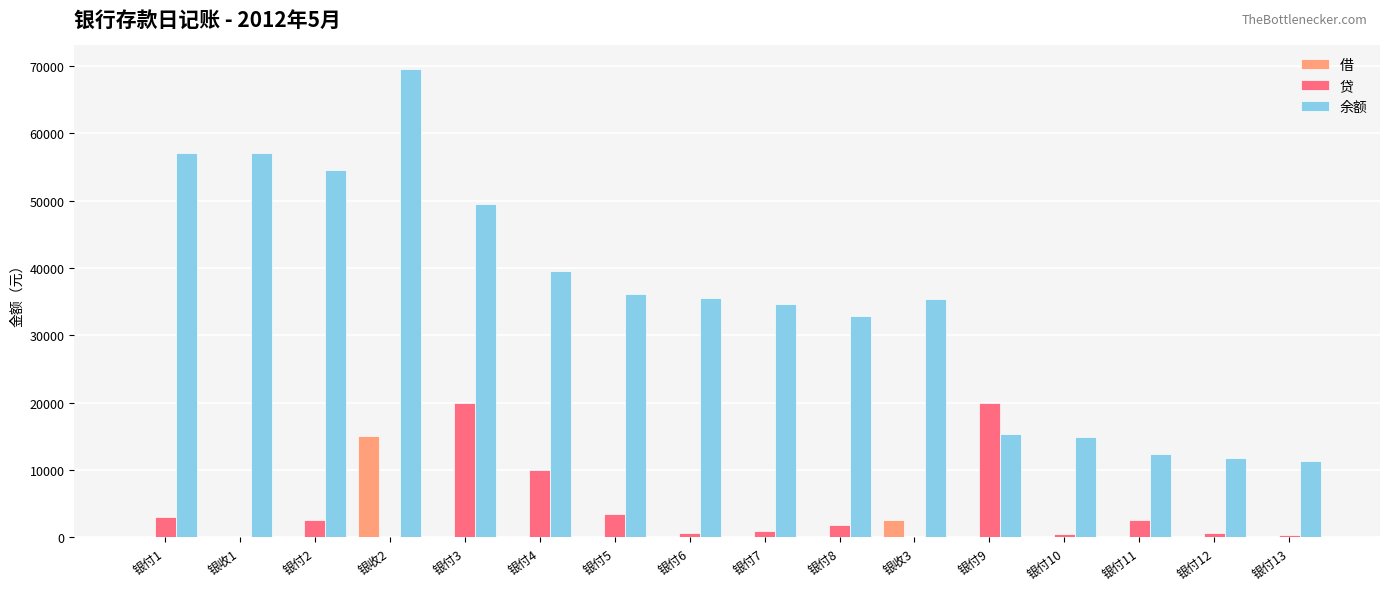

What is the sum of all 贷 values?

66200